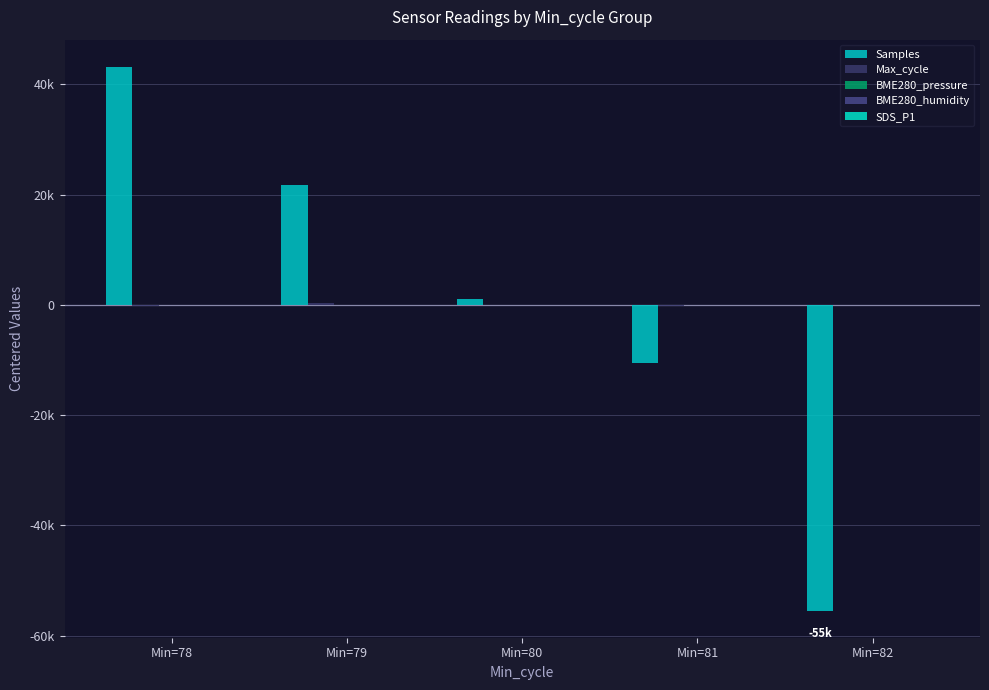

Which series has the widest spread of values?

Samples